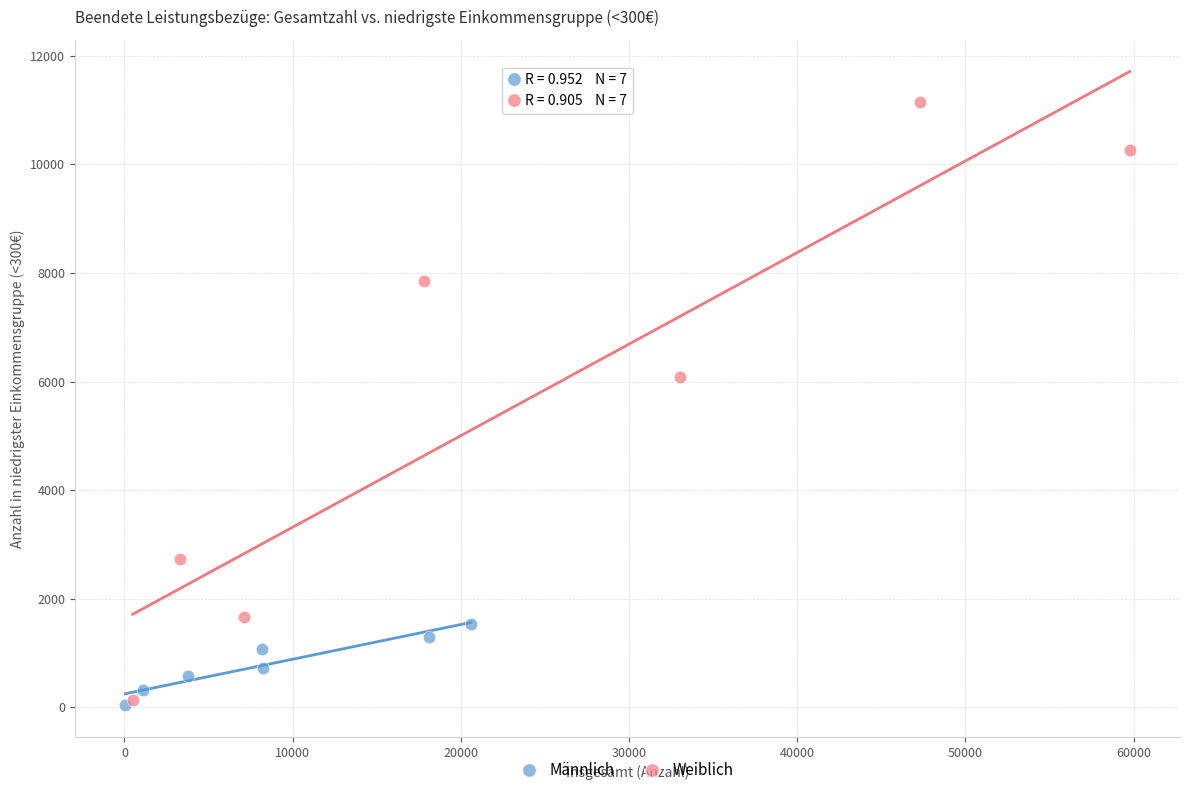

Which series has the widest spread of Y values?

Weiblich